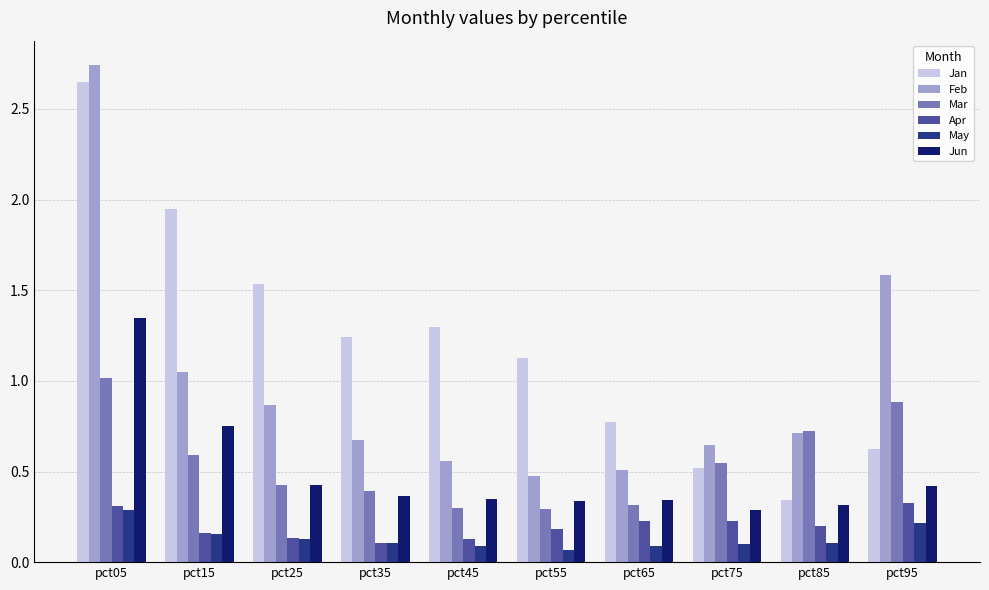

What is the total value across all series at pct65?

2.3